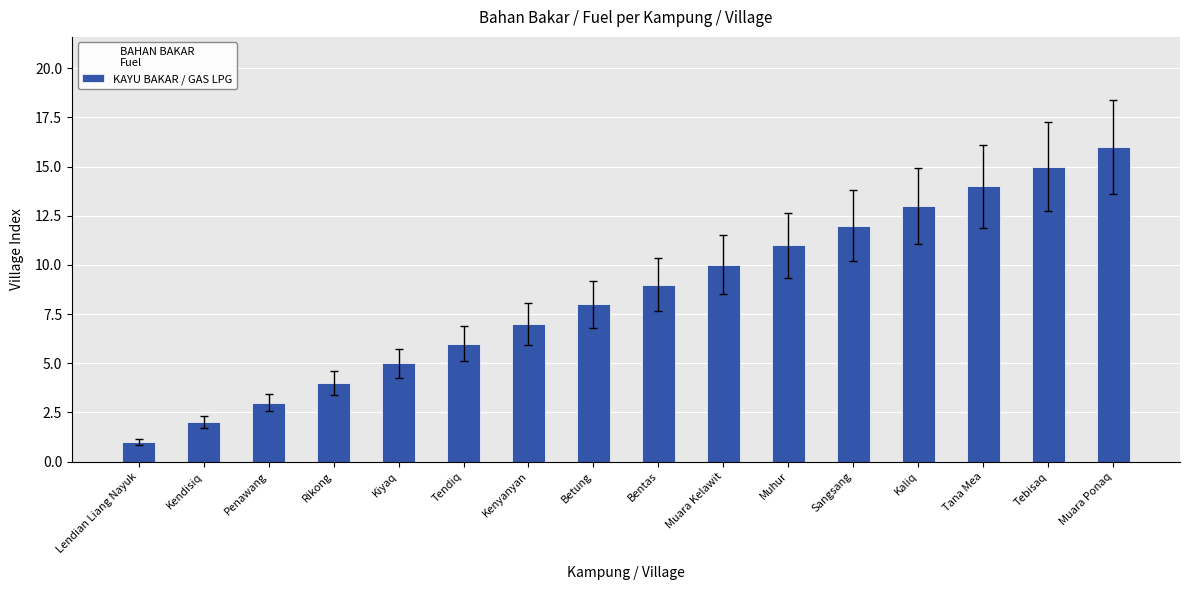

Rank the categories by value from lowest to highest.

Lendian Liang Nayuk, Kendisiq, Penawang, Rikong, Kiyaq, Tendiq, Kenyanyan, Betung, Bentas, Muara Kelawit, Muhur, Sangsang, Kaliq, Tana Mea, Tebisaq, Muara Ponaq